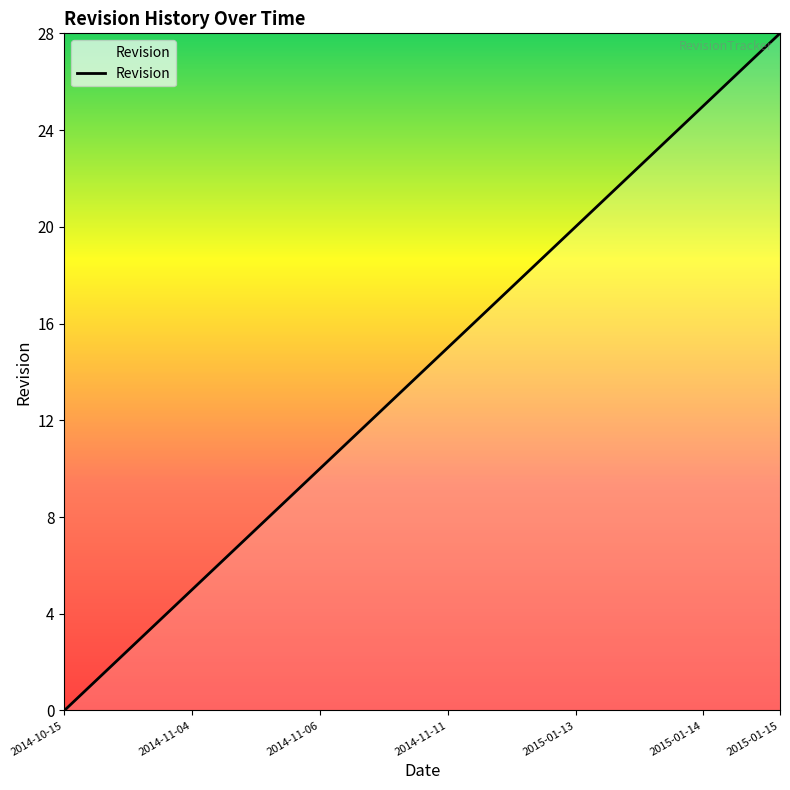

Is this an area chart (filled region under the line)?

No